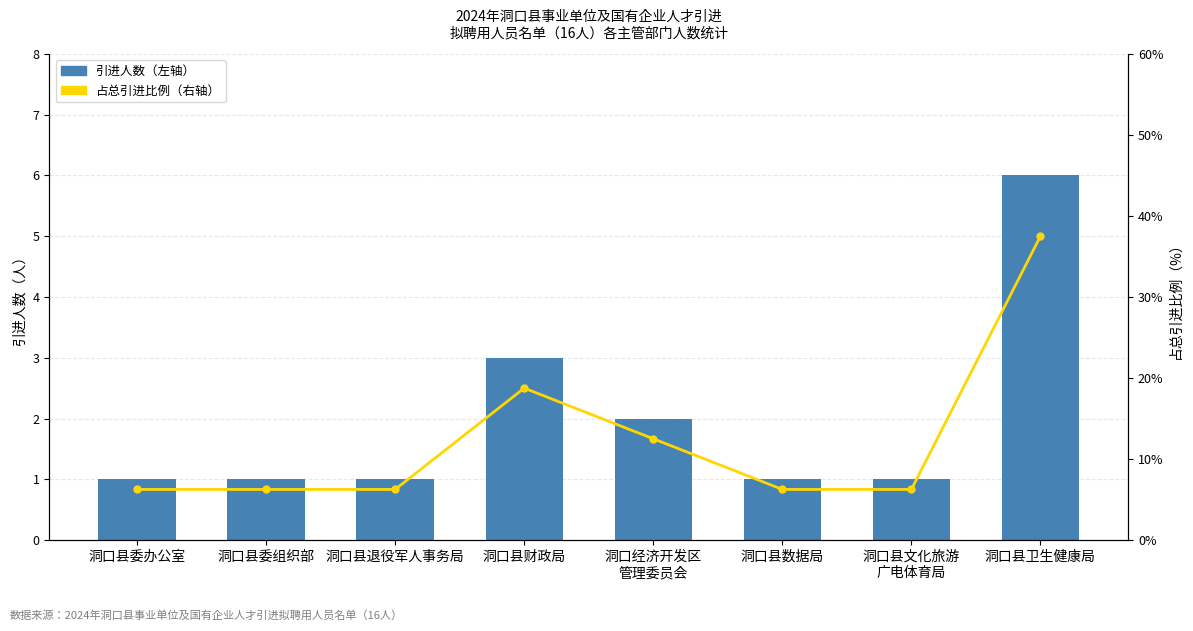

What is the smallest value displayed?

1.0